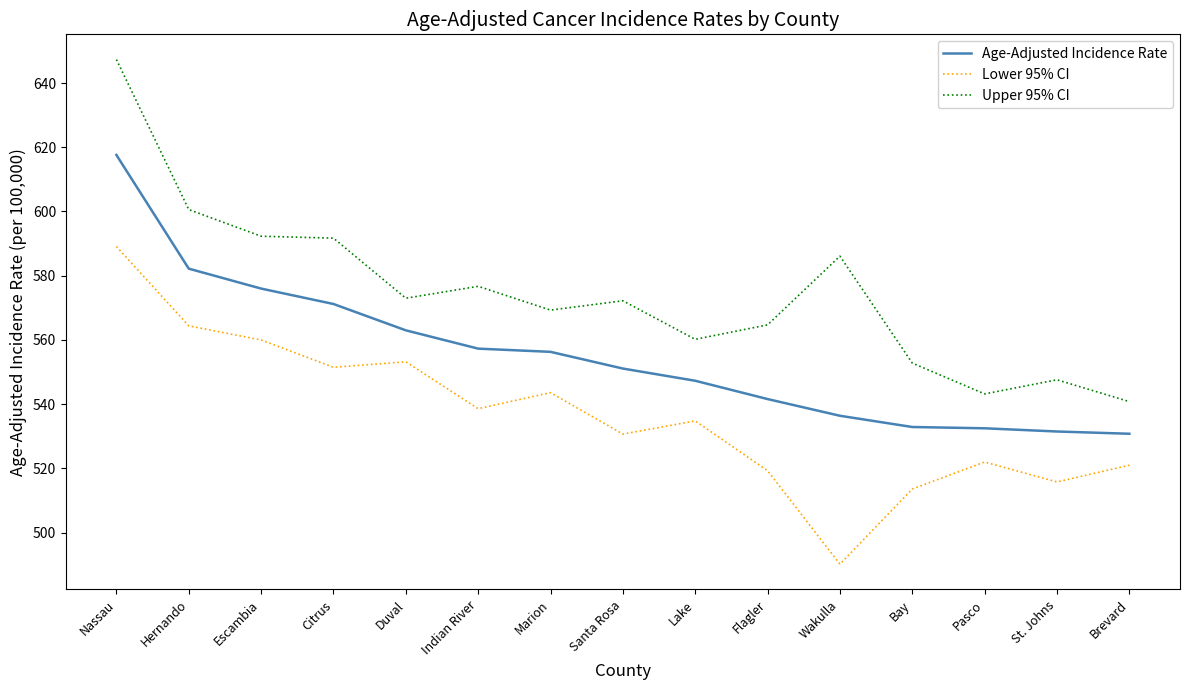

At how many categories does at least one series exceed 613?

1